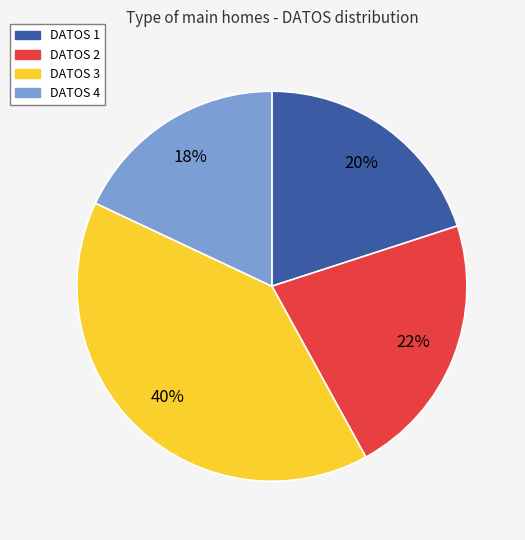

To the nearest percent, what is the combined percentage of DATOS 4 and DATOS 2?

40%